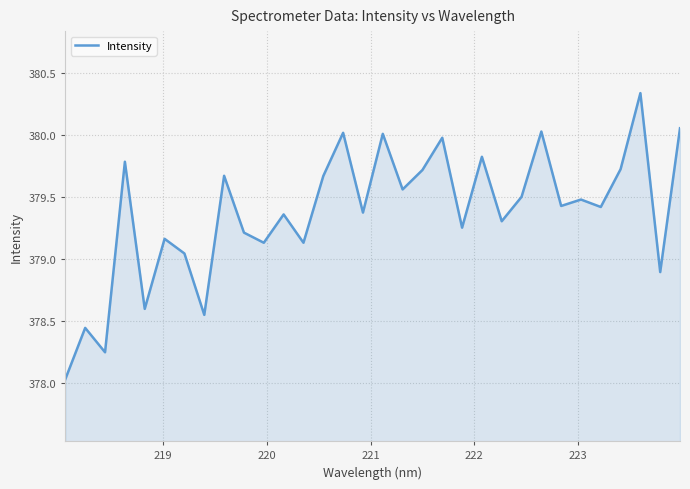

What is the minimum value shown in the chart?

378.0